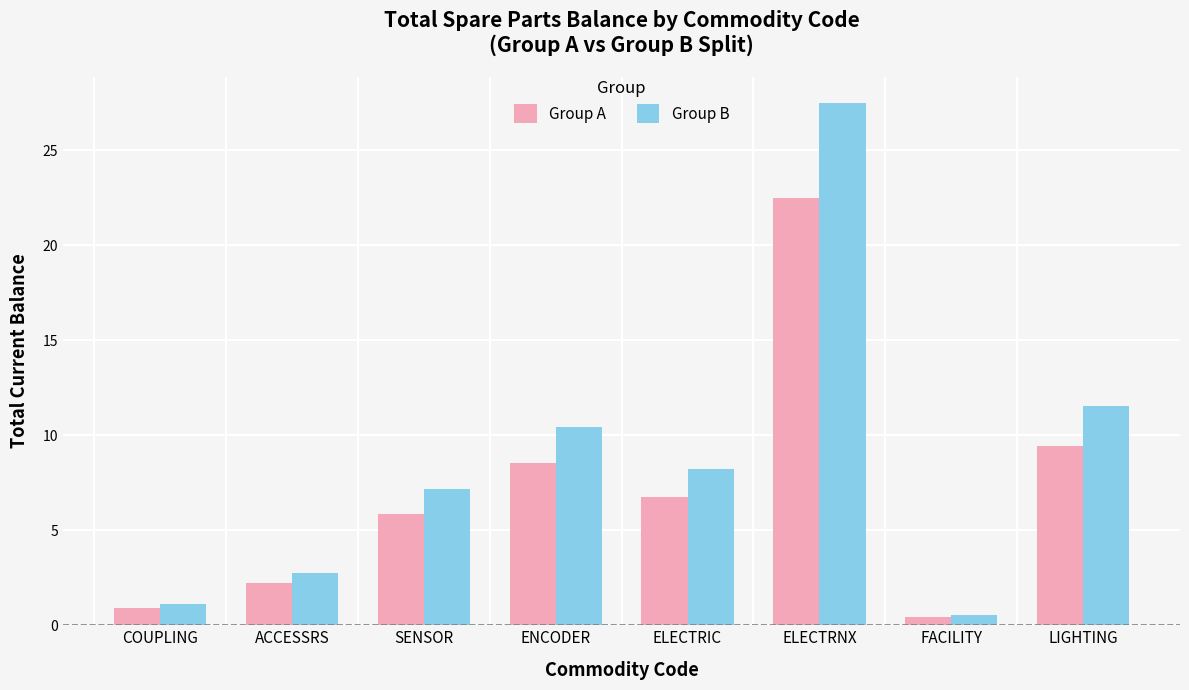

What position from the right is ELECTRNX?

3